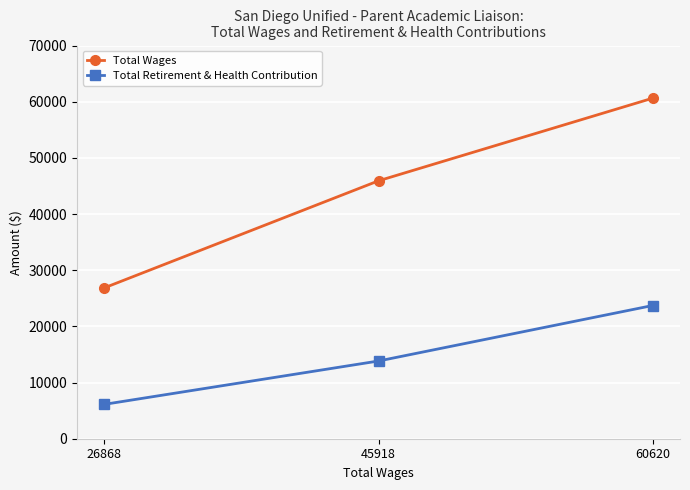

Reading left to right, extract all data points from this chart.

Total Wages: 26868	45918	60620
Total Retirement & Health Contribution: 6123	13837	23714